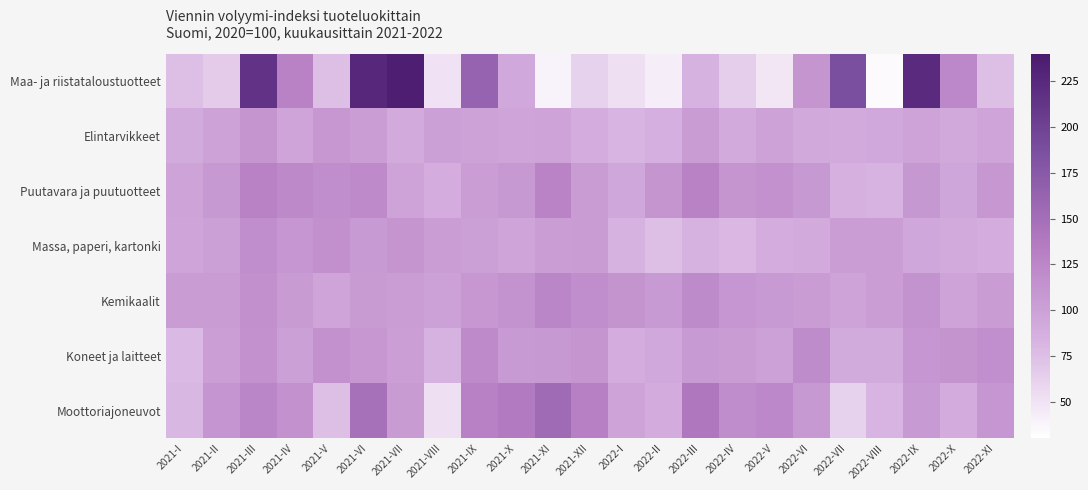

At which category is the sum across all series the highest?

2021-III